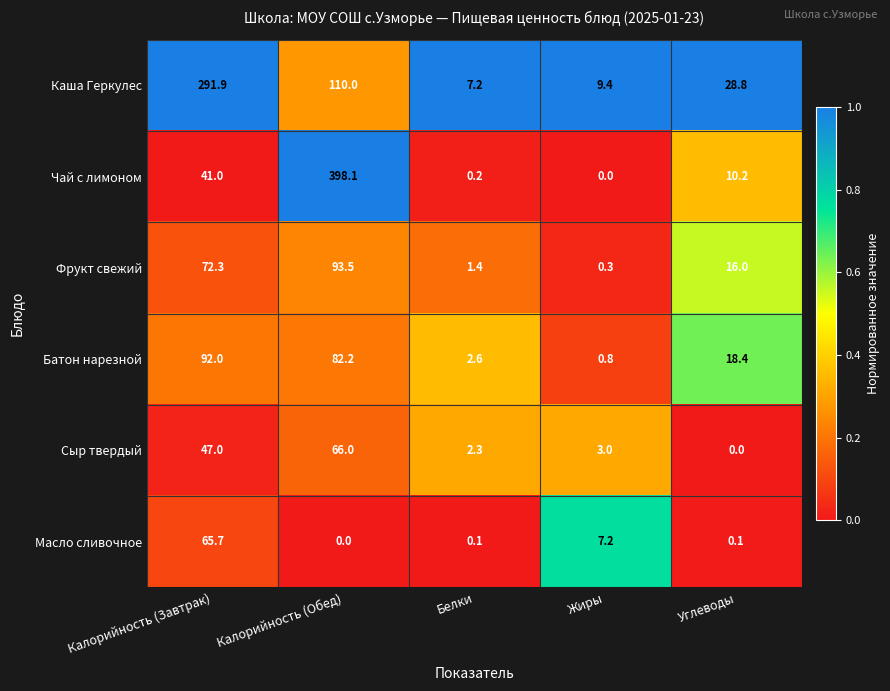

List the labels in order of Чай с лимоном value, largest first.

Калорийность (Обед), Калорийность (Завтрак), Углеводы, Белки, Жиры